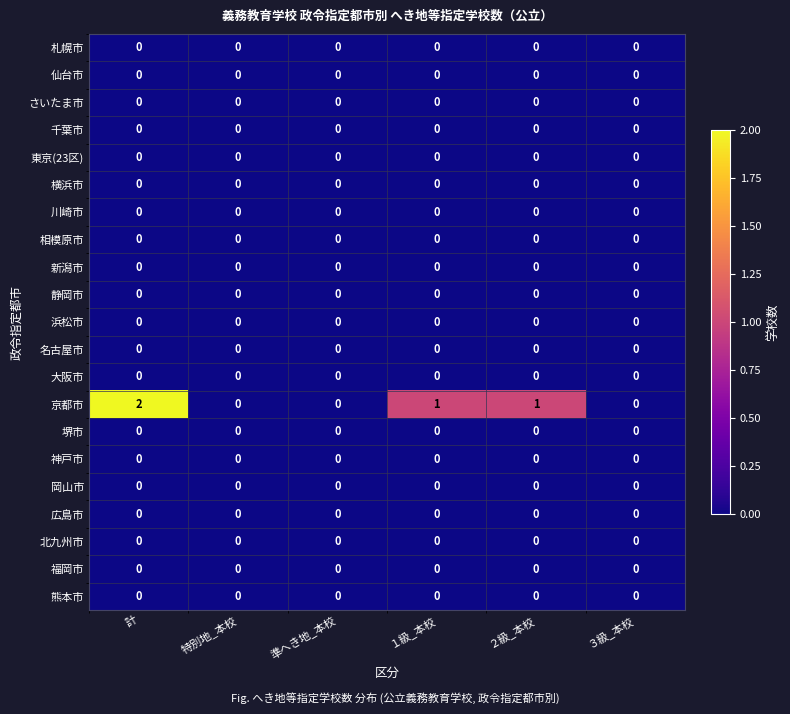

Is it true that 北九州市 equals 0 at ２級_本校?

True